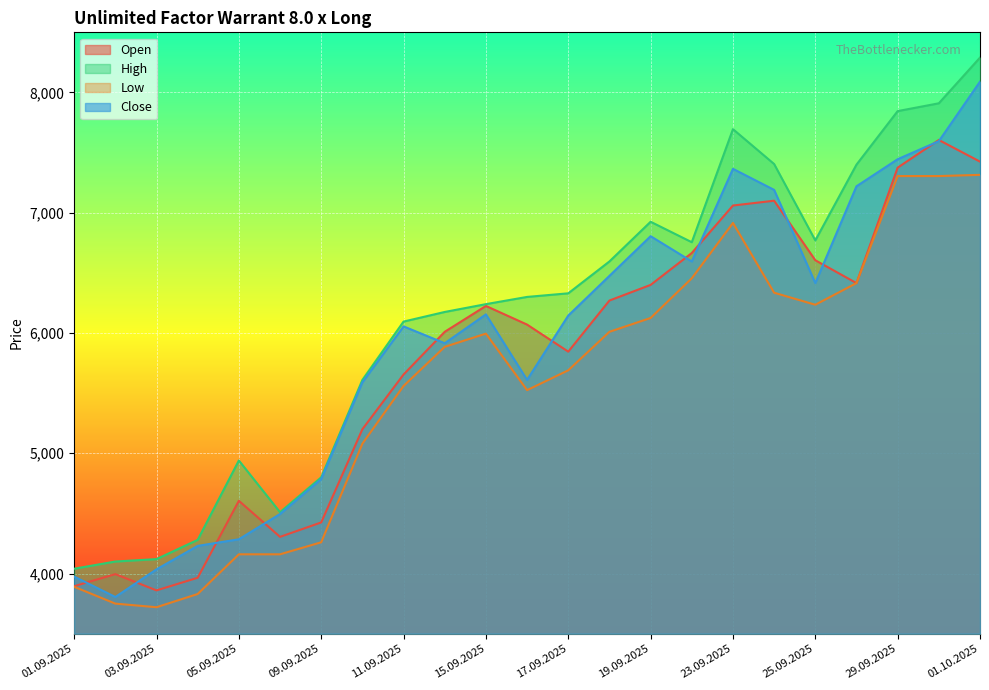

True or false: Open and High cross at least once.

False